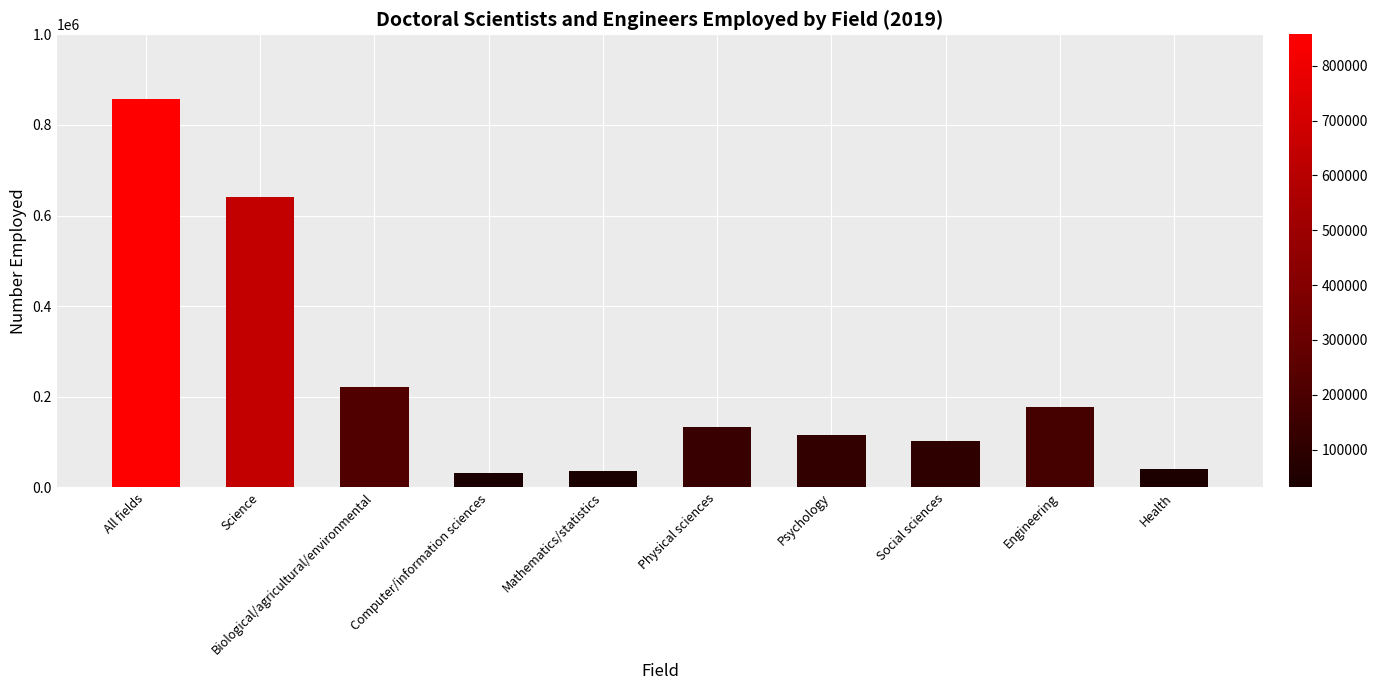

What position from the left is Health?

10